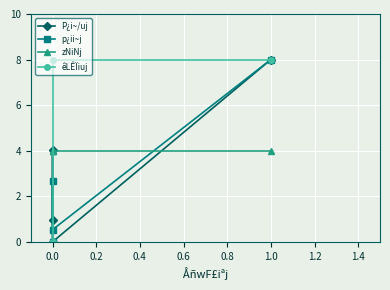

What is the difference between the second highest and second lowest values in the êLÊÏiuj series?

8.0